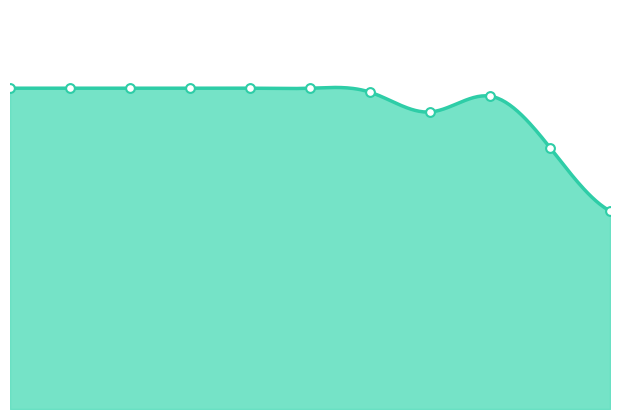

What is the change in value from 4 to 8?

-0.2